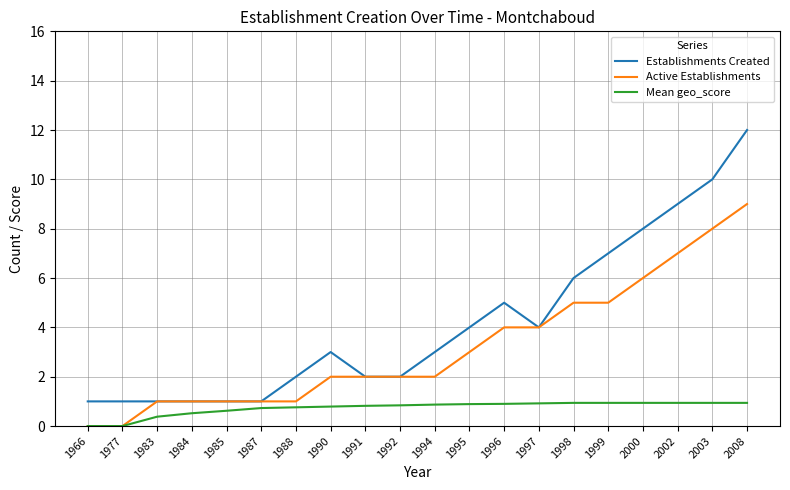

The value of Establishments Created at 1992 is 1.2. True or false?

False